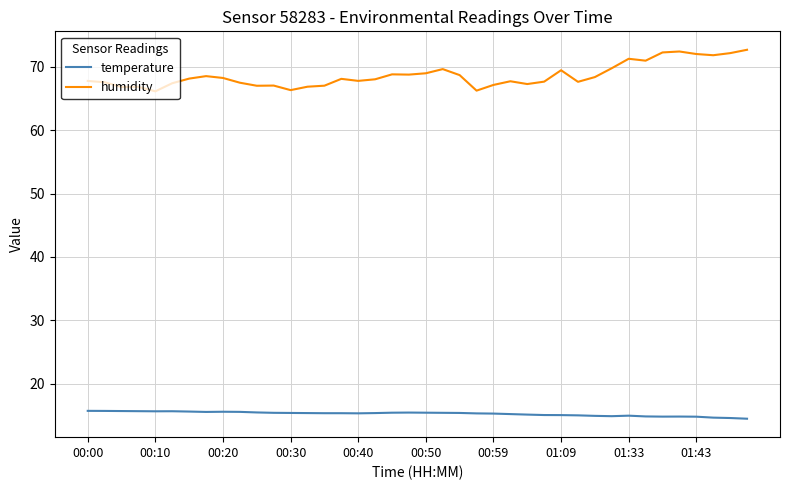

Which series has the largest range (max minus min)?

humidity